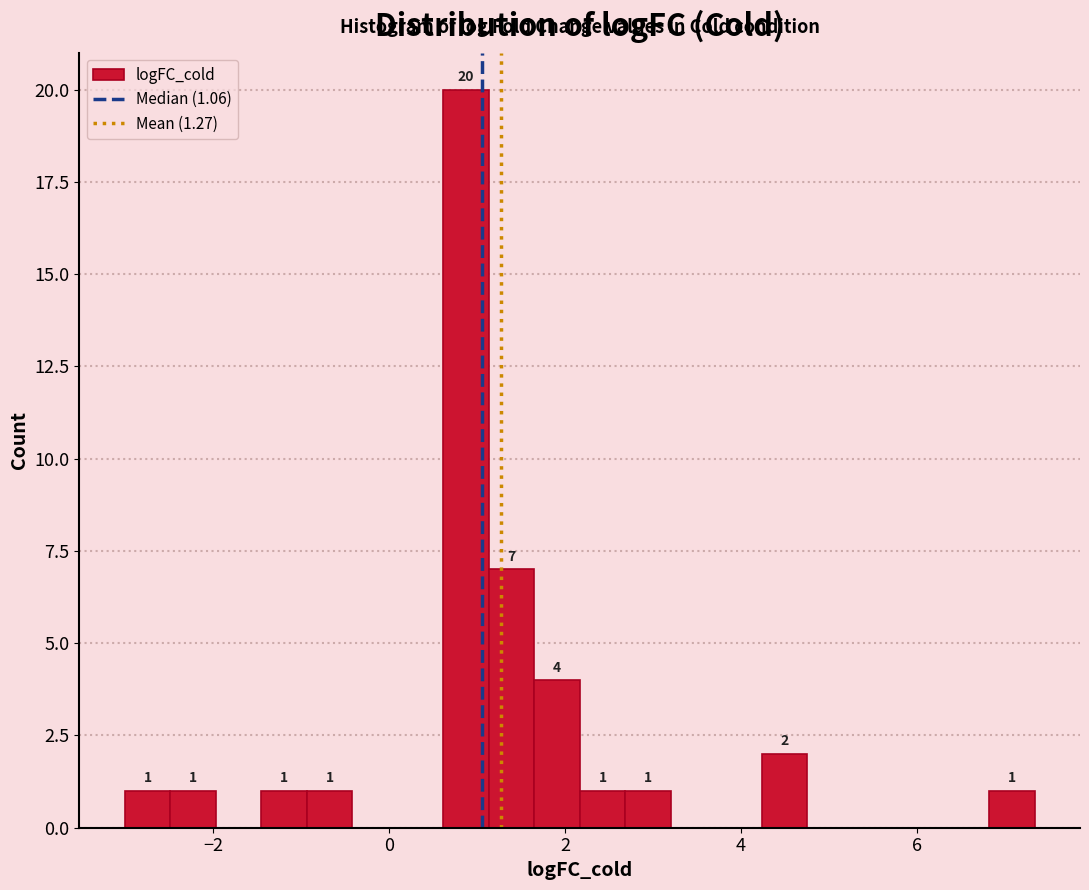

Read against the x-axis, roughly where is the centre of the tallest bar?

0.8